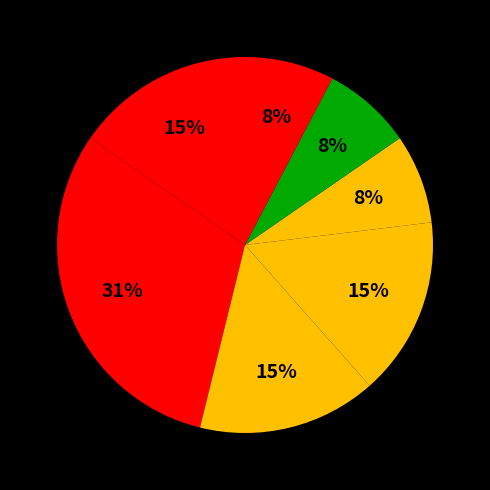

How many segments does this pie chart have?

7